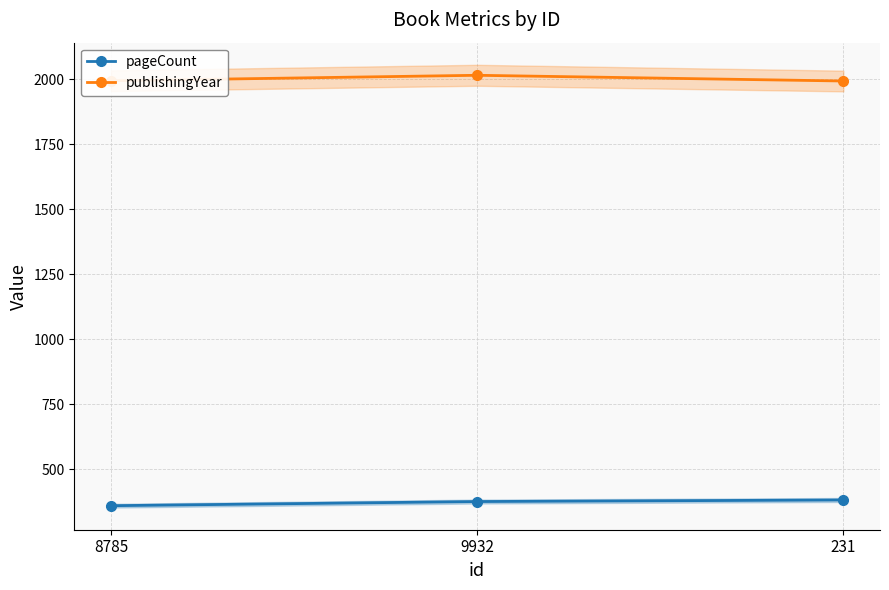

The publishingYear series shows 449 at 9932. True or false?

False